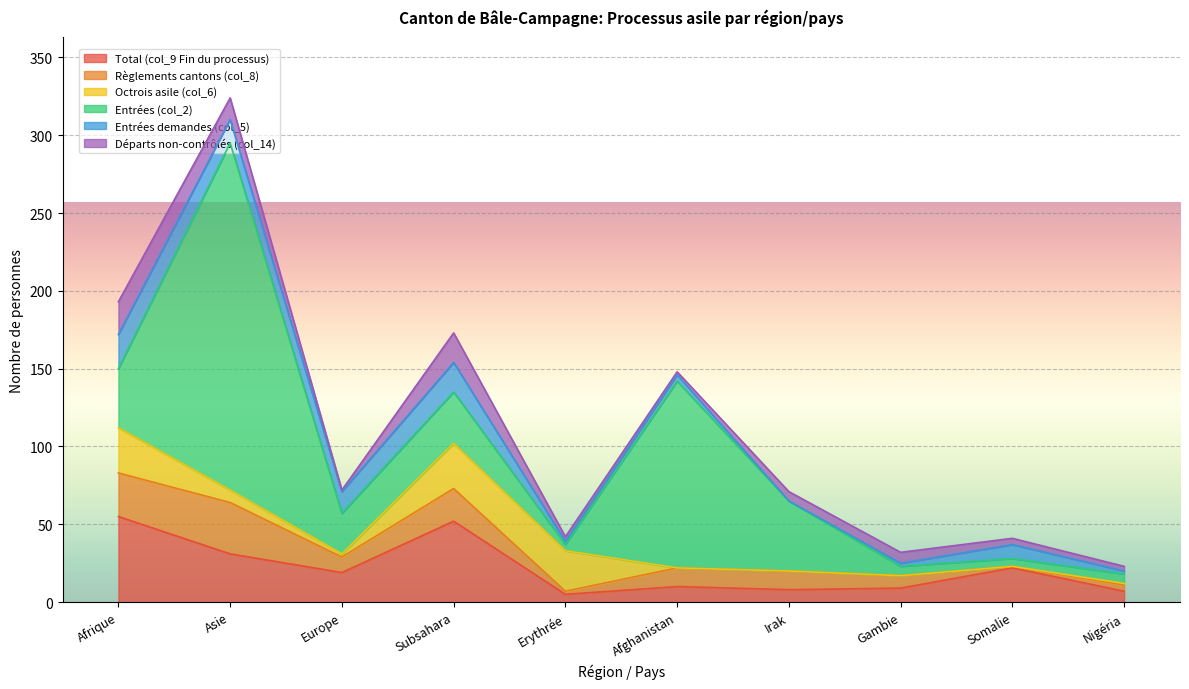

What is the label of the 3rd point from the right?

Gambie